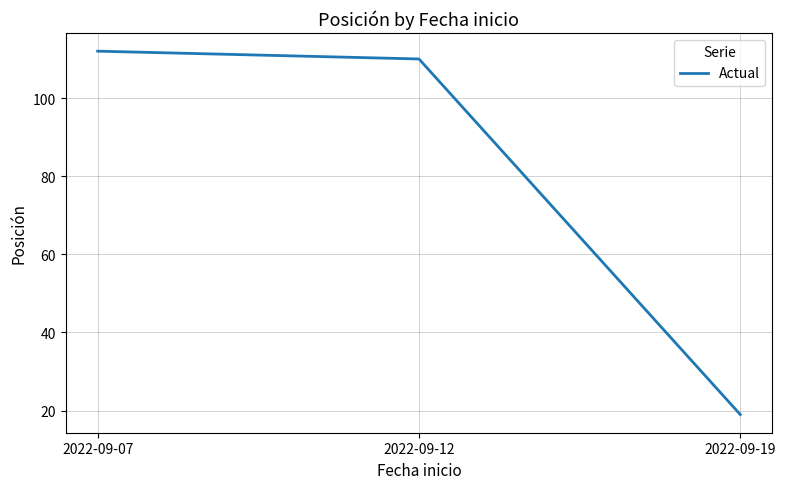

Rank the categories by value from lowest to highest.

2022-09-19, 2022-09-12, 2022-09-07